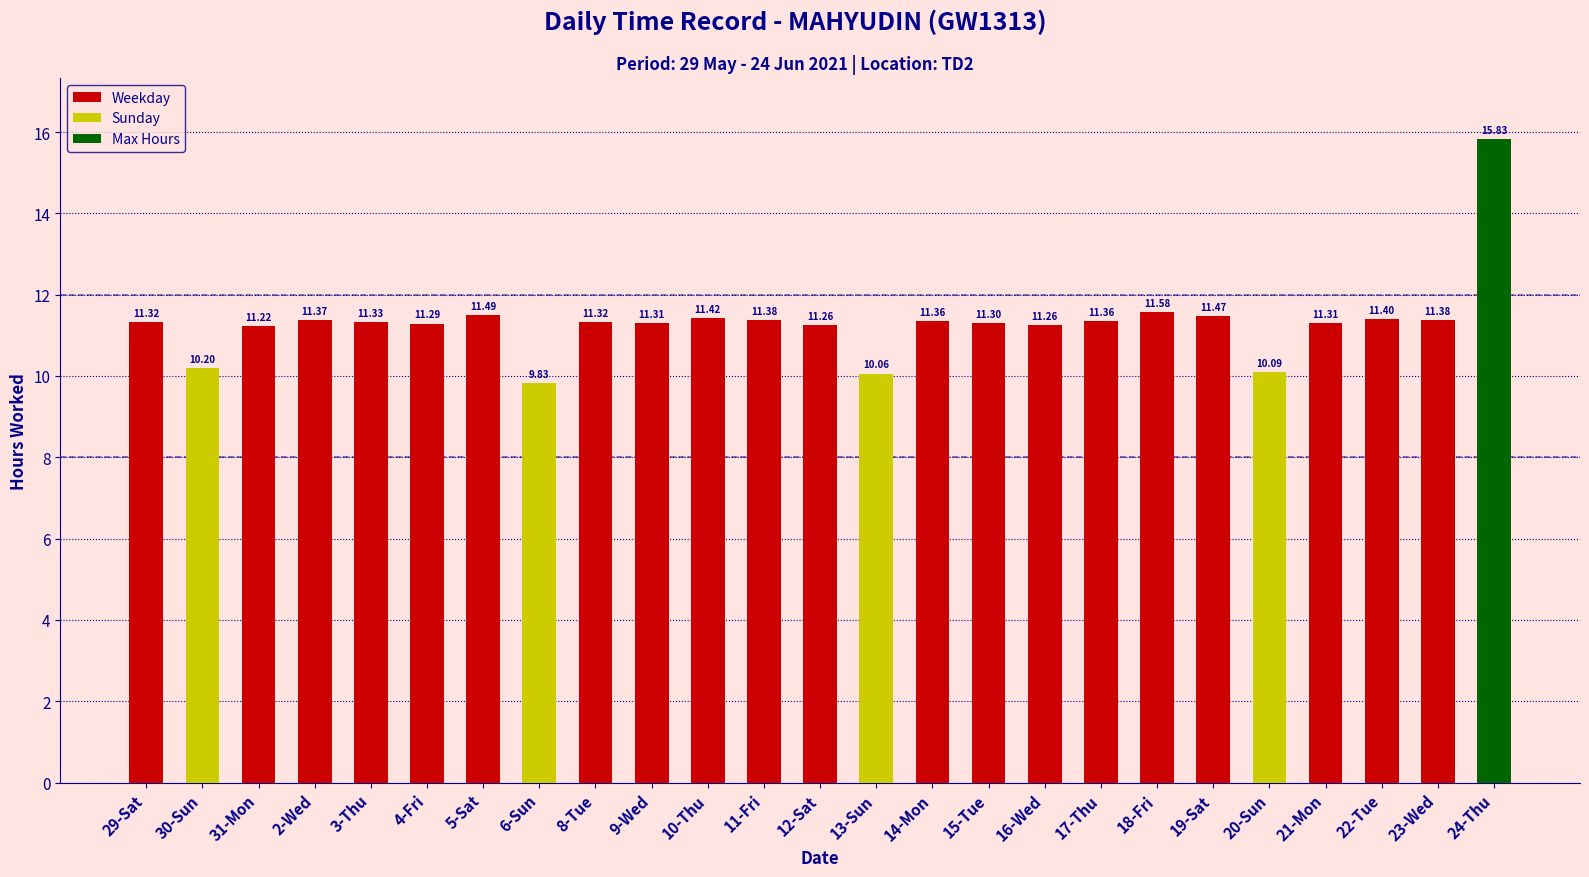

Reading right to left, transcribe all the data shown in this chart.

24-Thu=15.8	23-Wed=11.4	22-Tue=11.4	21-Mon=11.3	20-Sun=10.1	19-Sat=11.5	18-Fri=11.6	17-Thu=11.4	16-Wed=11.3	15-Tue=11.3	14-Mon=11.4	13-Sun=10.1	12-Sat=11.3	11-Fri=11.4	10-Thu=11.4	9-Wed=11.3	8-Tue=11.3	6-Sun=9.8	5-Sat=11.5	4-Fri=11.3	3-Thu=11.3	2-Wed=11.4	31-Mon=11.2	30-Sun=10.2	29-Sat=11.3